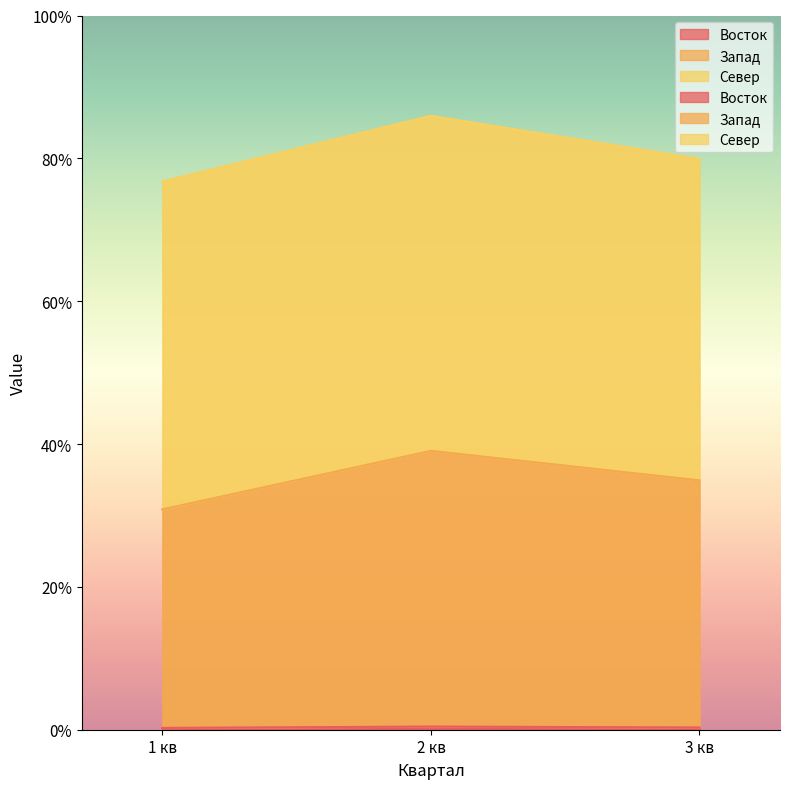

The value of Восток at 3 кв is 0.1. True or false?

False